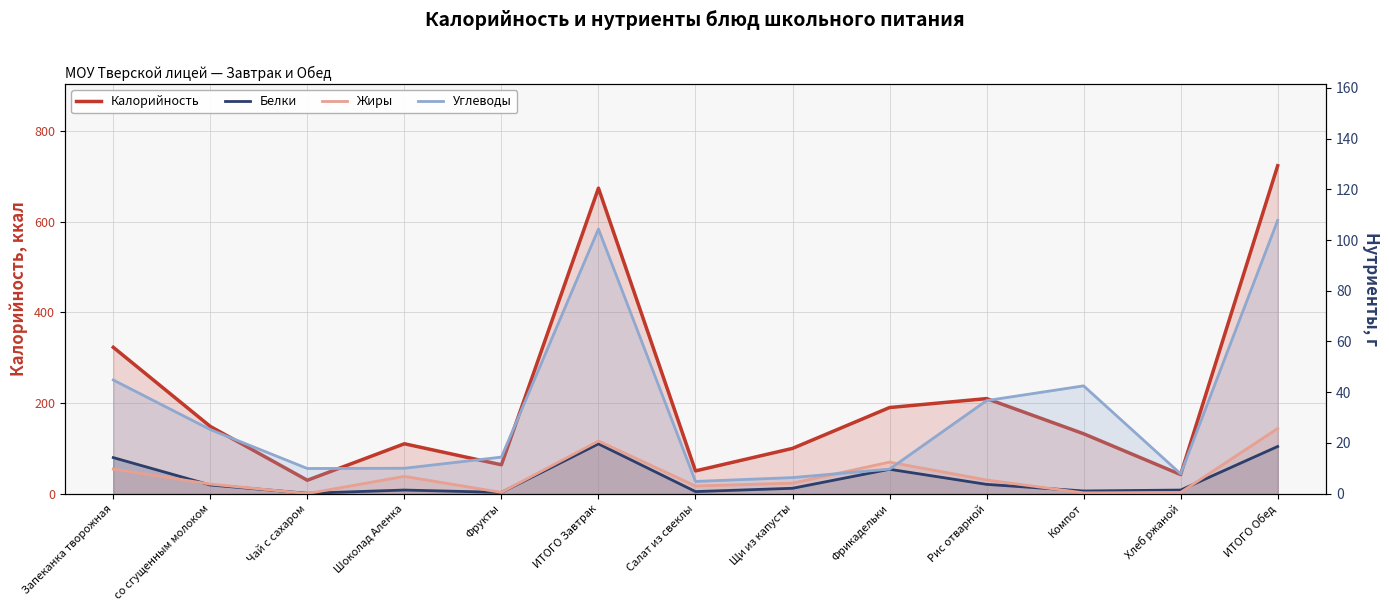

At which category does Белки reach its first local peak?

Шоколад Аленка